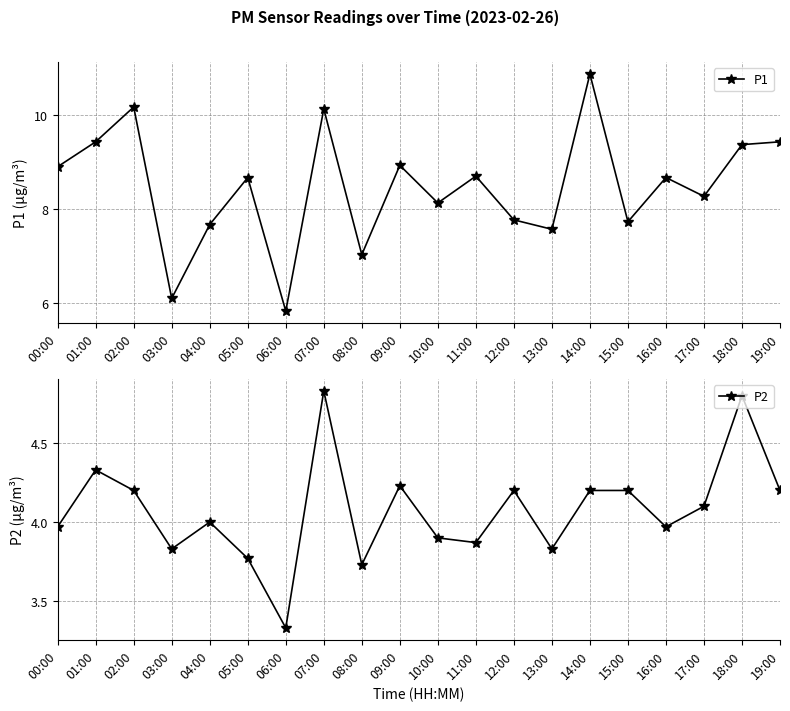

True or false: P1 and P2 cross at least once.

False